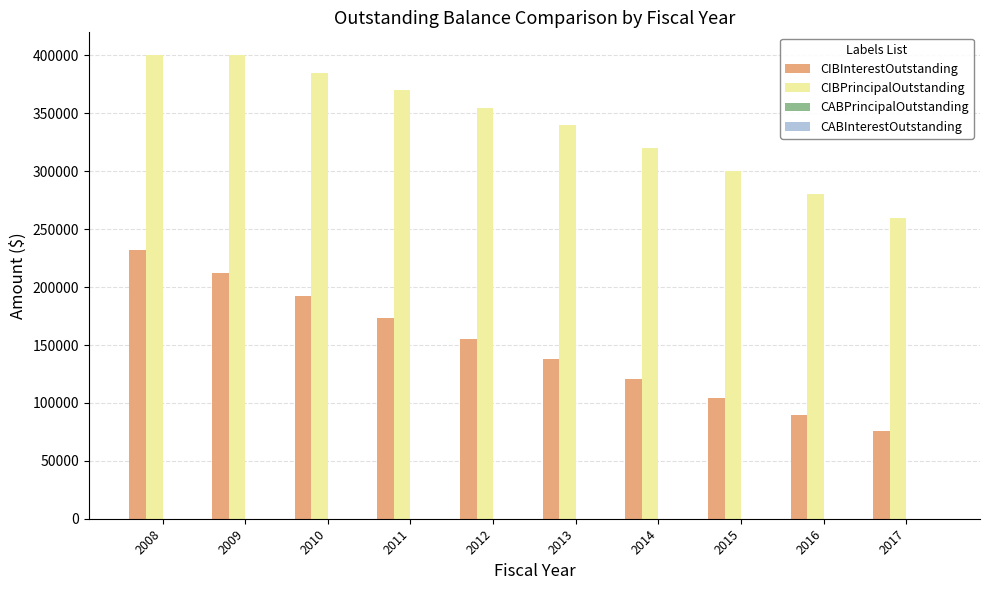

Is it true that CIBPrincipalOutstanding equals 385000.0 at 2010?

True